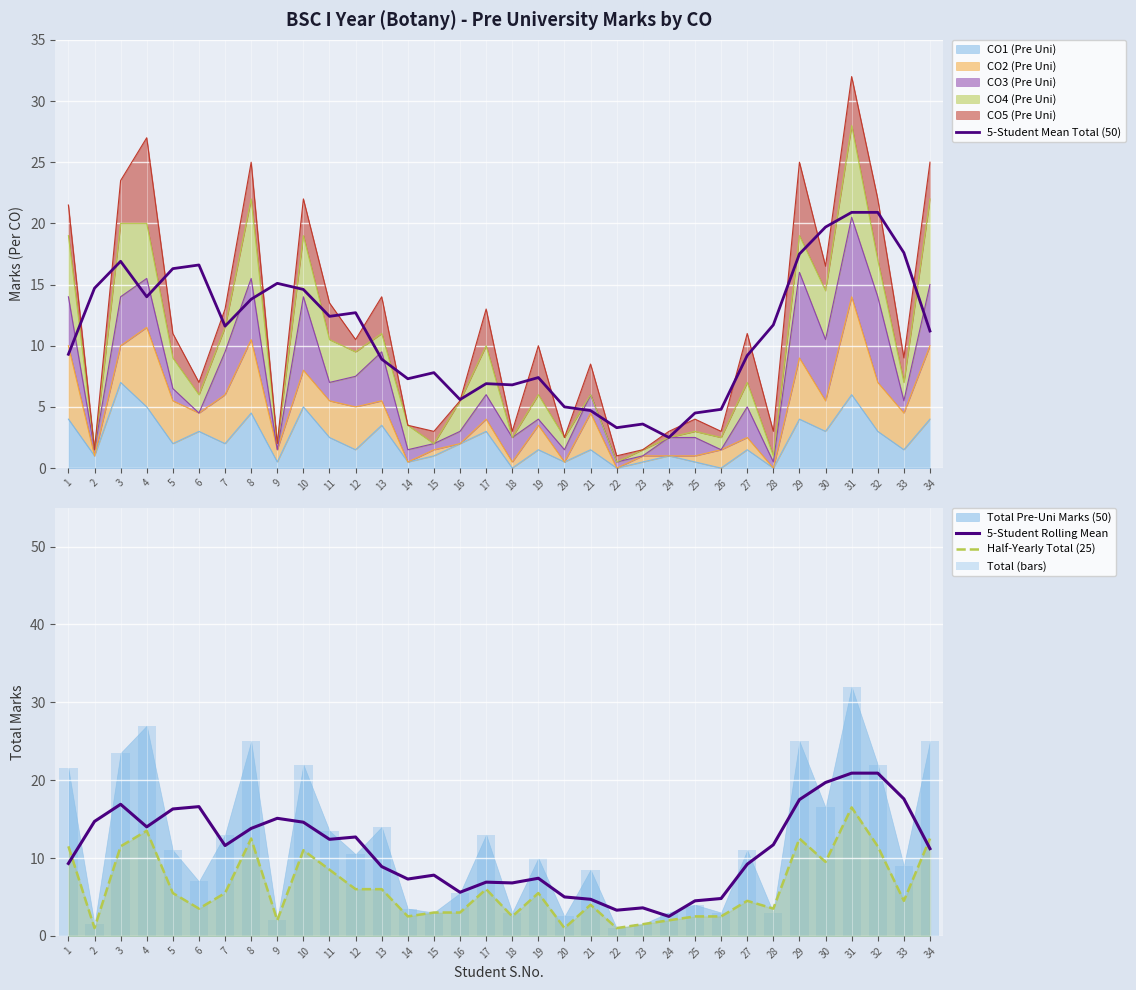

What is the sum of the 5-Student Mean Total (50) values at 15 and 22?

11.1